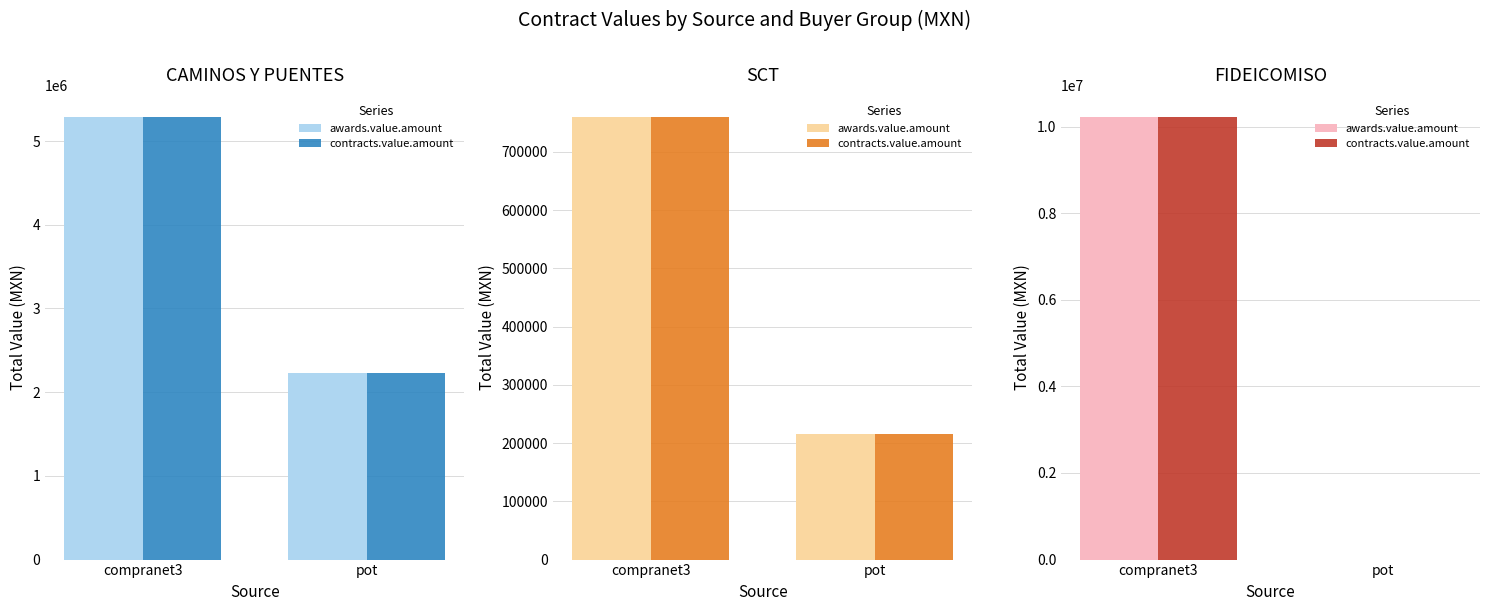

What is the maximum value shown in the chart?

10216004.0